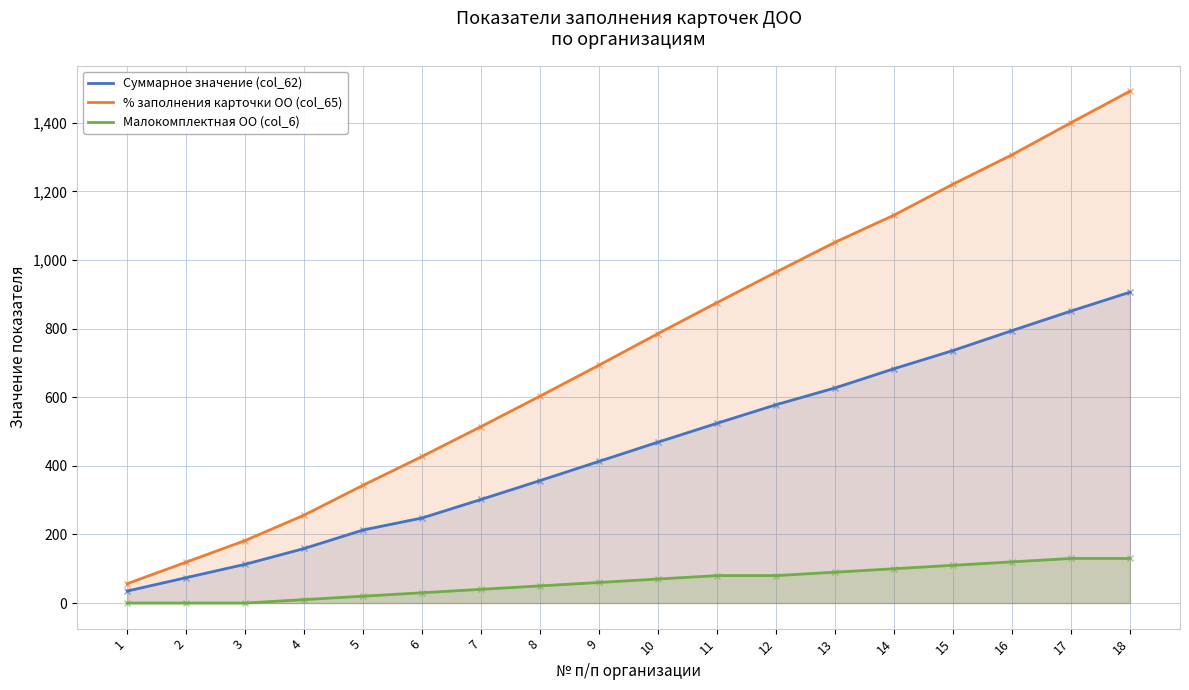

Between 5 and 14, which is larger?

14